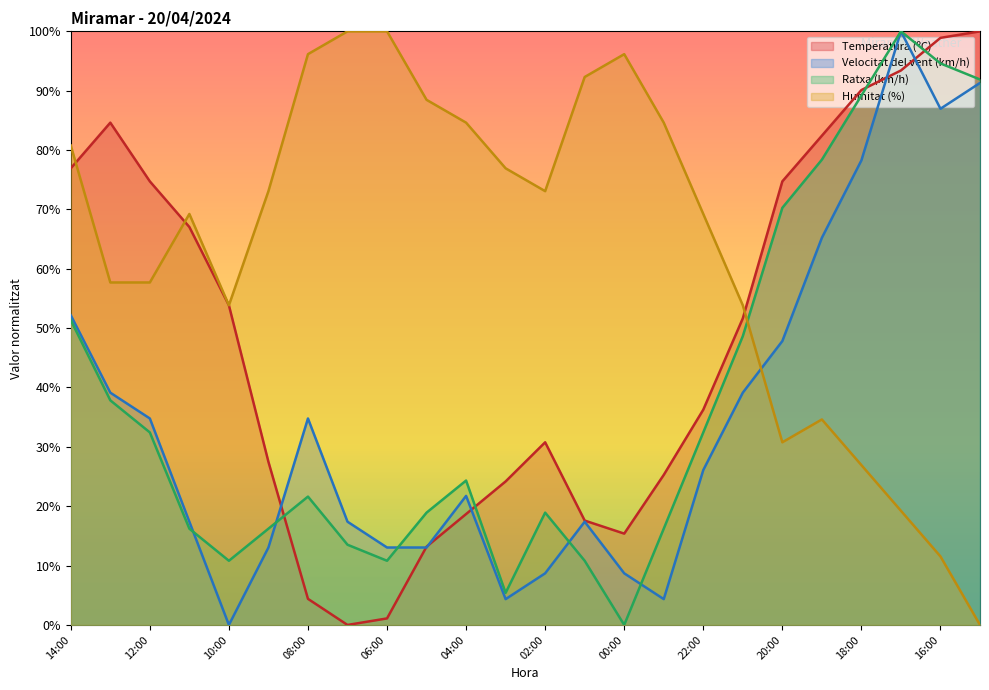

How many lines are shown in the chart?

4